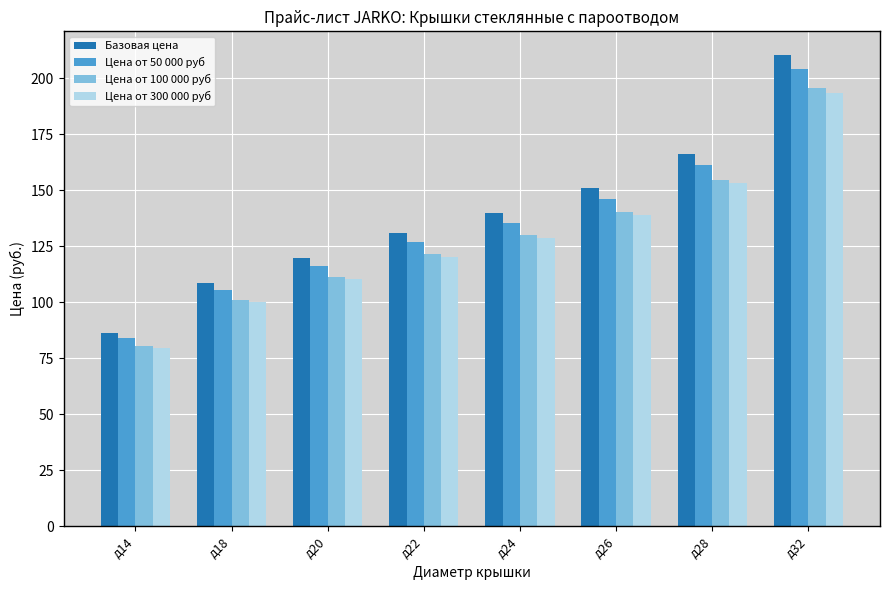

Reading right to left, transcribe all the data shown in this chart.

Базовая цена: д32=210.4	д28=166.4	д26=150.9	д24=139.7	д22=130.9	д20=119.8	д18=108.7	д14=86.5
Цена от 50 000 руб: д32=204.1	д28=161.4	д26=146.3	д24=135.6	д22=126.9	д20=116.2	д18=105.4	д14=83.9
Цена от 100 000 руб: д32=195.7	д28=154.8	д26=140.3	д24=130.0	д22=121.7	д20=111.4	д18=101.1	д14=80.4
Цена от 300 000 руб: д32=193.6	д28=153.1	д26=138.8	д24=128.6	д22=120.4	д20=110.2	д18=100.0	д14=79.6